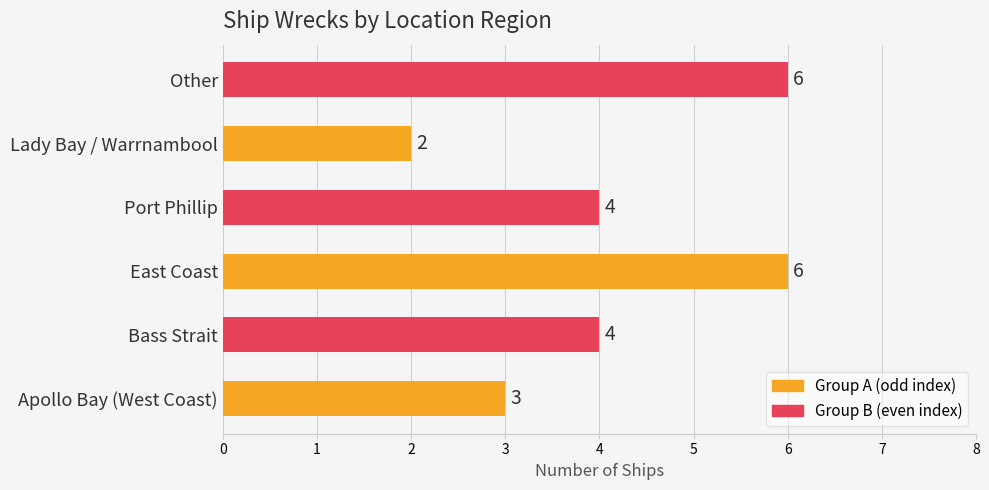

How many bars are there in total?

6